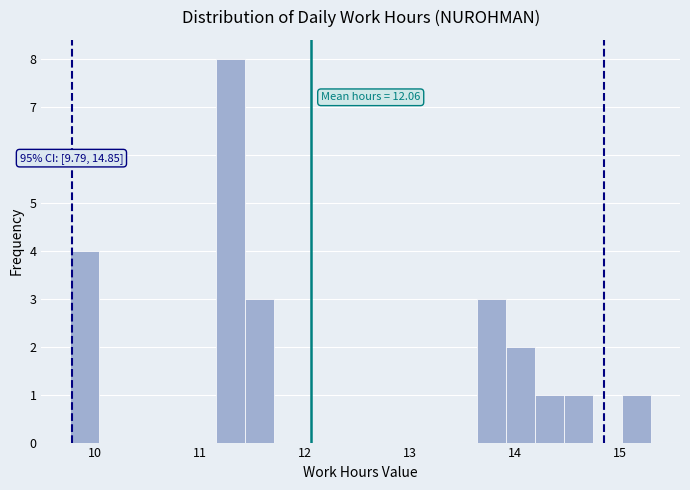

Read against the x-axis, roughly where is the centre of the tallest bar?

11.3